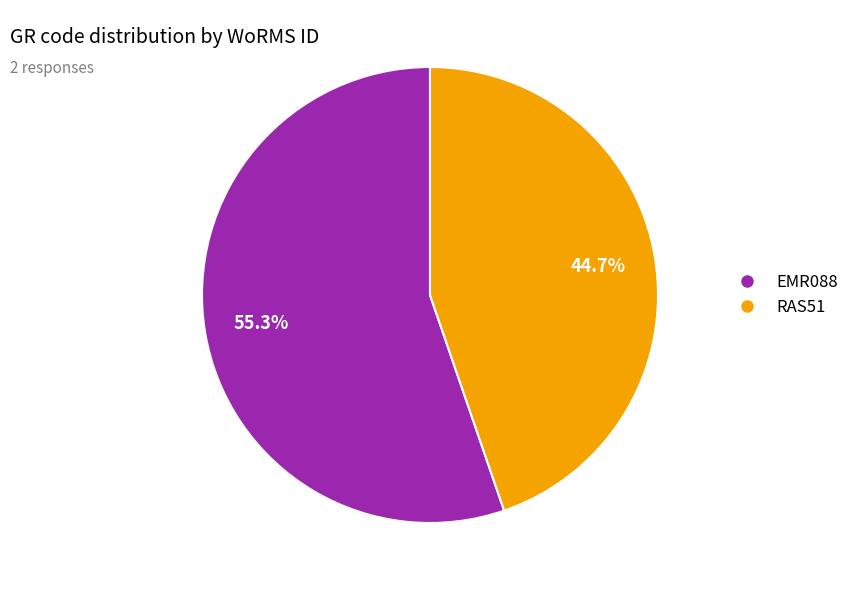

Which slice is the smallest?

RAS51